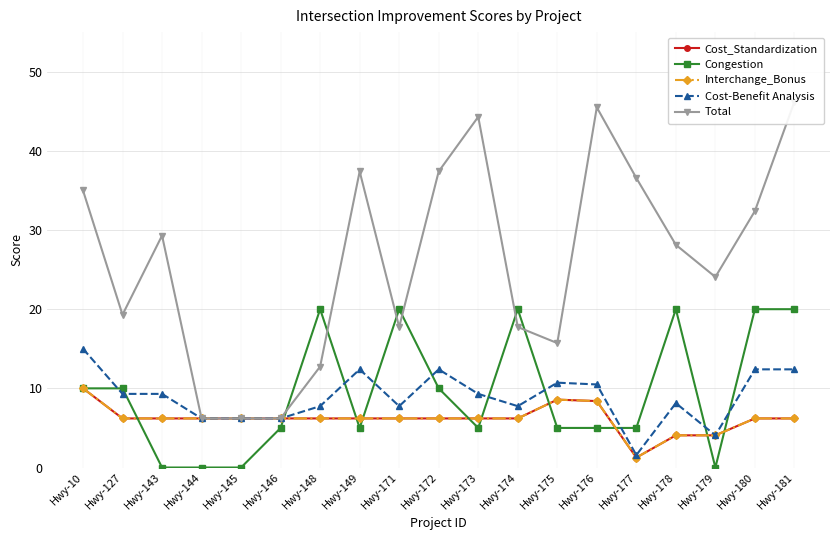

At Hwy-181, list the series in order from largest to smallest.

Total, Congestion, Cost-Benefit Analysis, Cost_Standardization, Interchange_Bonus